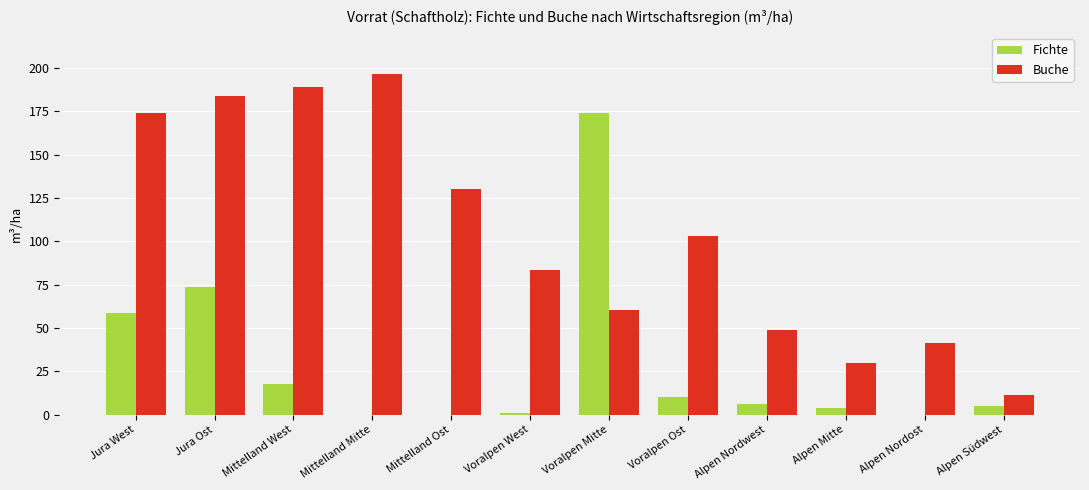

How many distinct data groups are displayed?

2